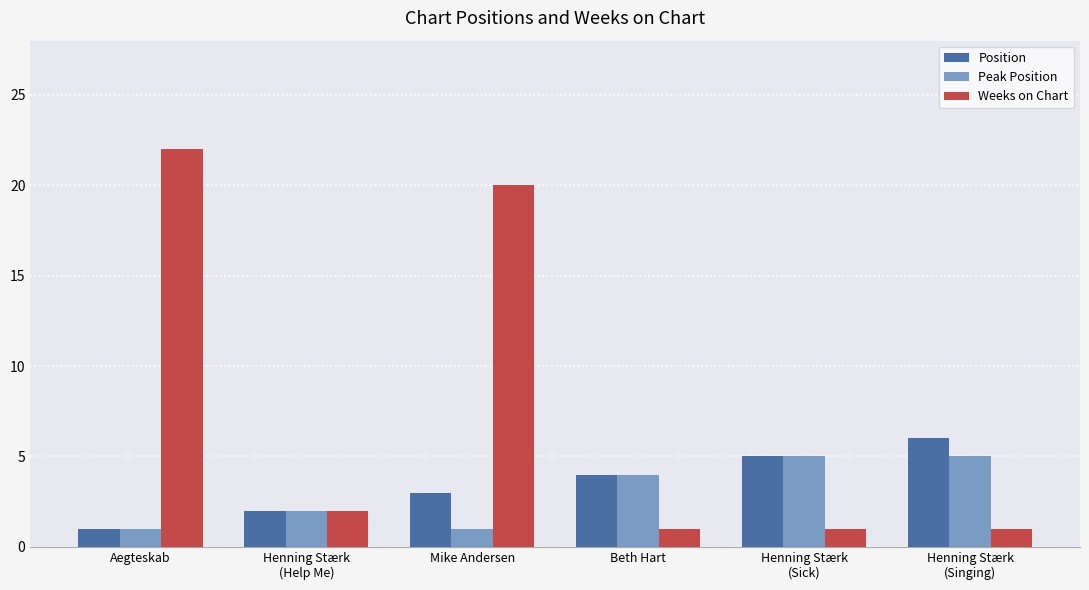

Which category has the highest value across all series?

Aegteskab